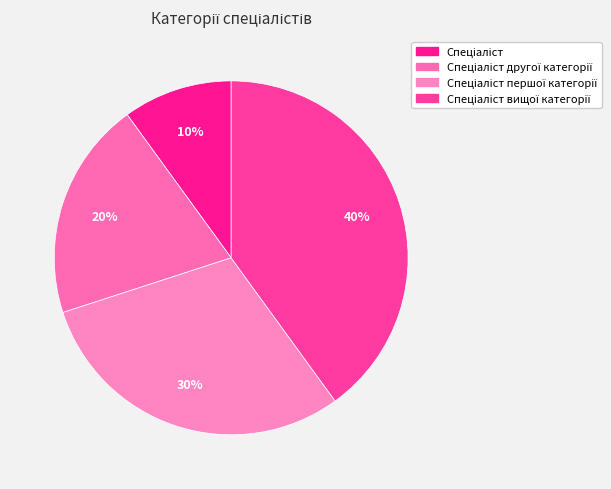

Count the number of slices in the pie.

4